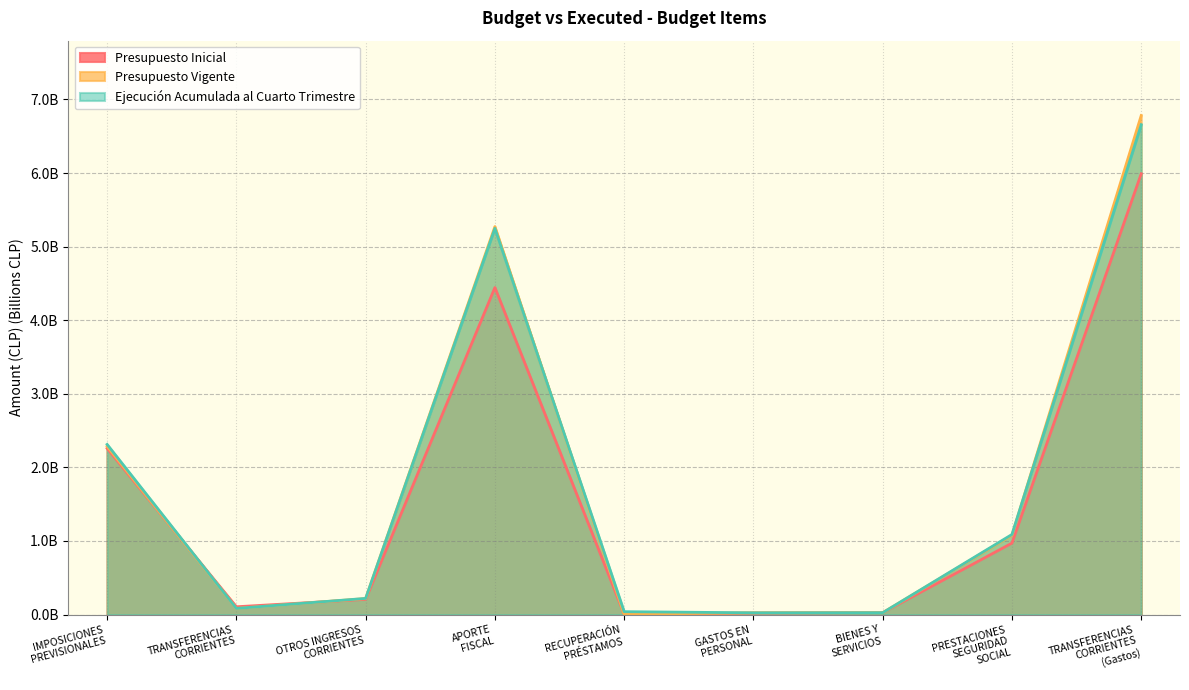

At which category is the sum across all series the highest?

TRANSFERENCIAS
CORRIENTES
(Gastos)